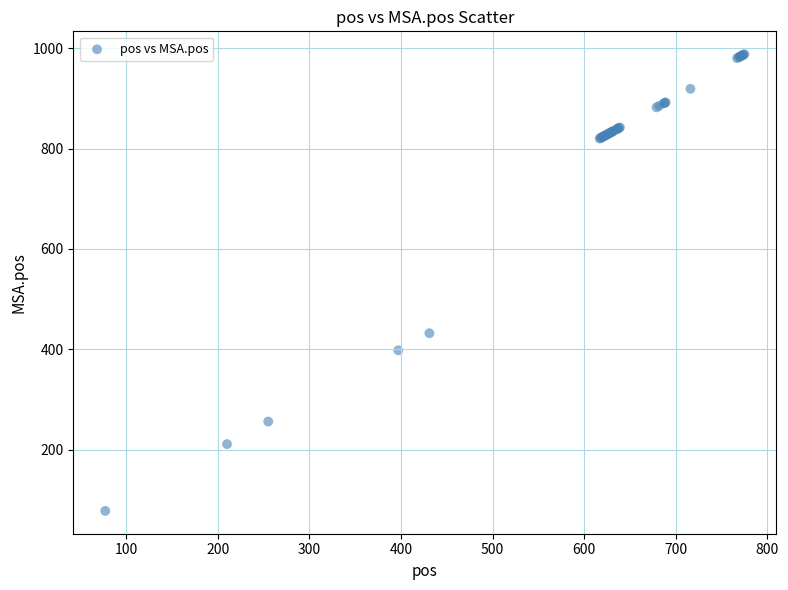

What Y value in the scatter plot is closest to 533?

432